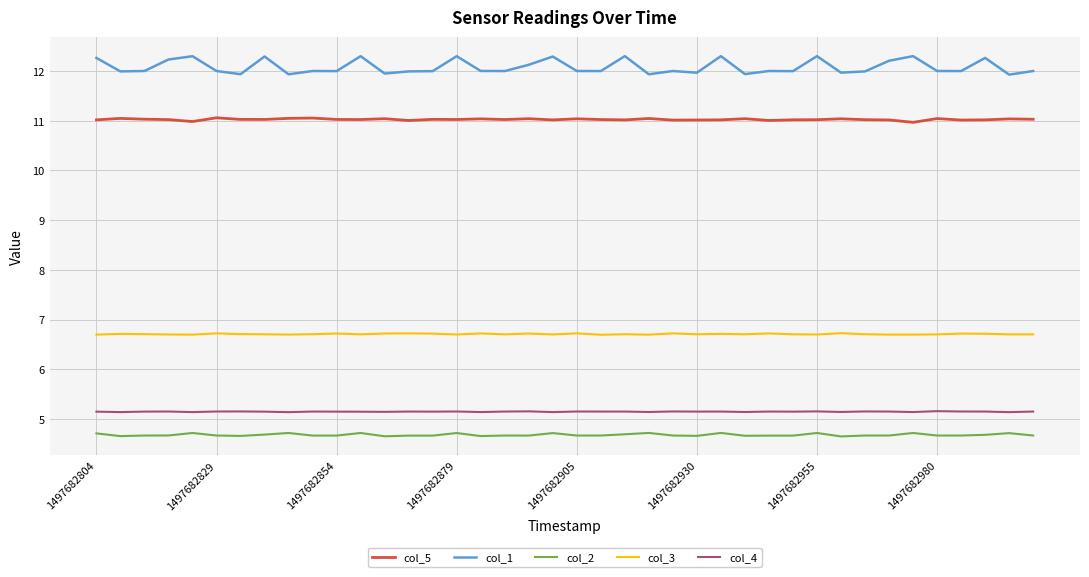

True or false: col_1 and col_4 cross at least once.

False